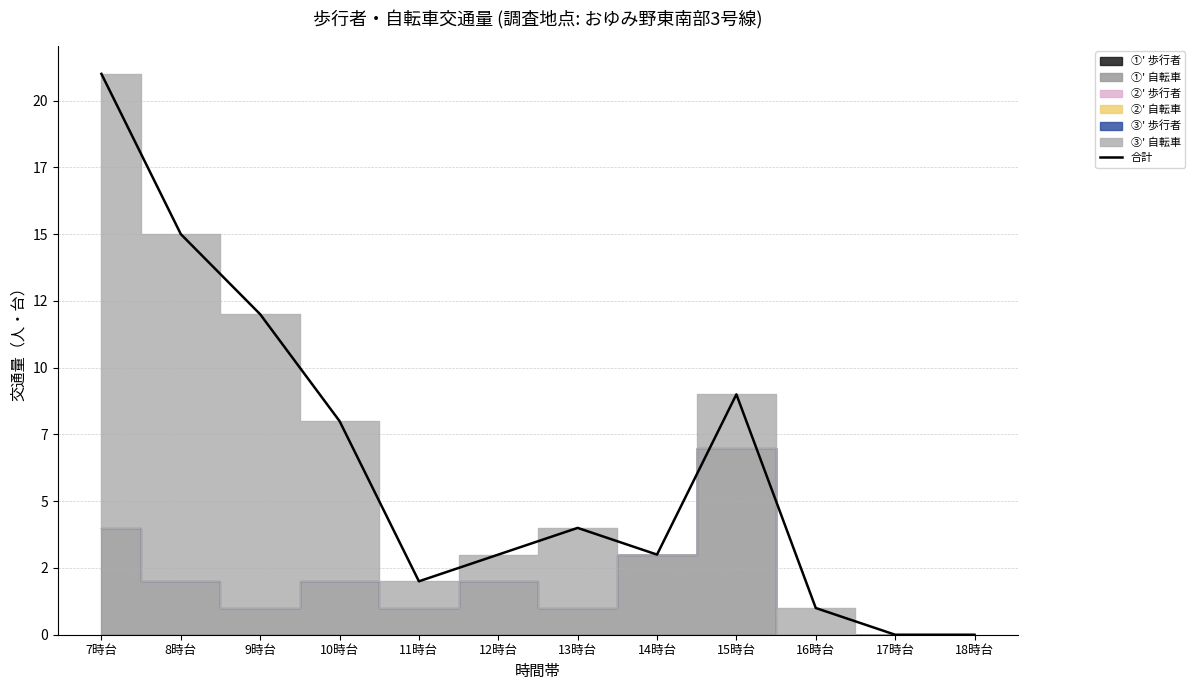

List the labels in order of value, largest first.

7時台, 8時台, 9時台, 15時台, 10時台, 13時台, 12時台, 14時台, 11時台, 16時台, 17時台, 18時台